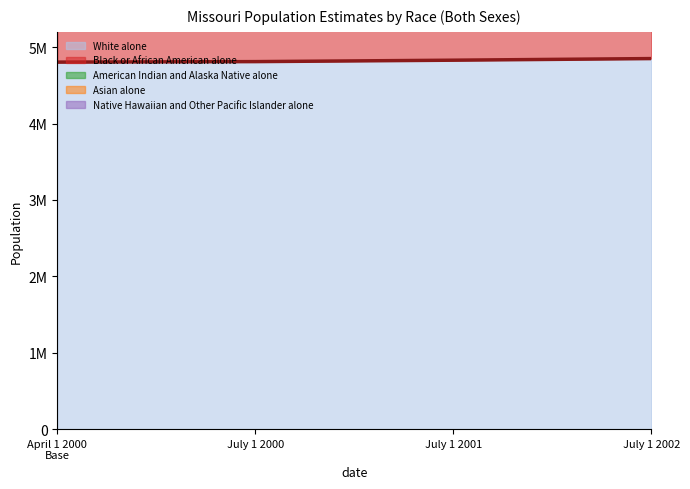

How many lines are shown in the chart?

1